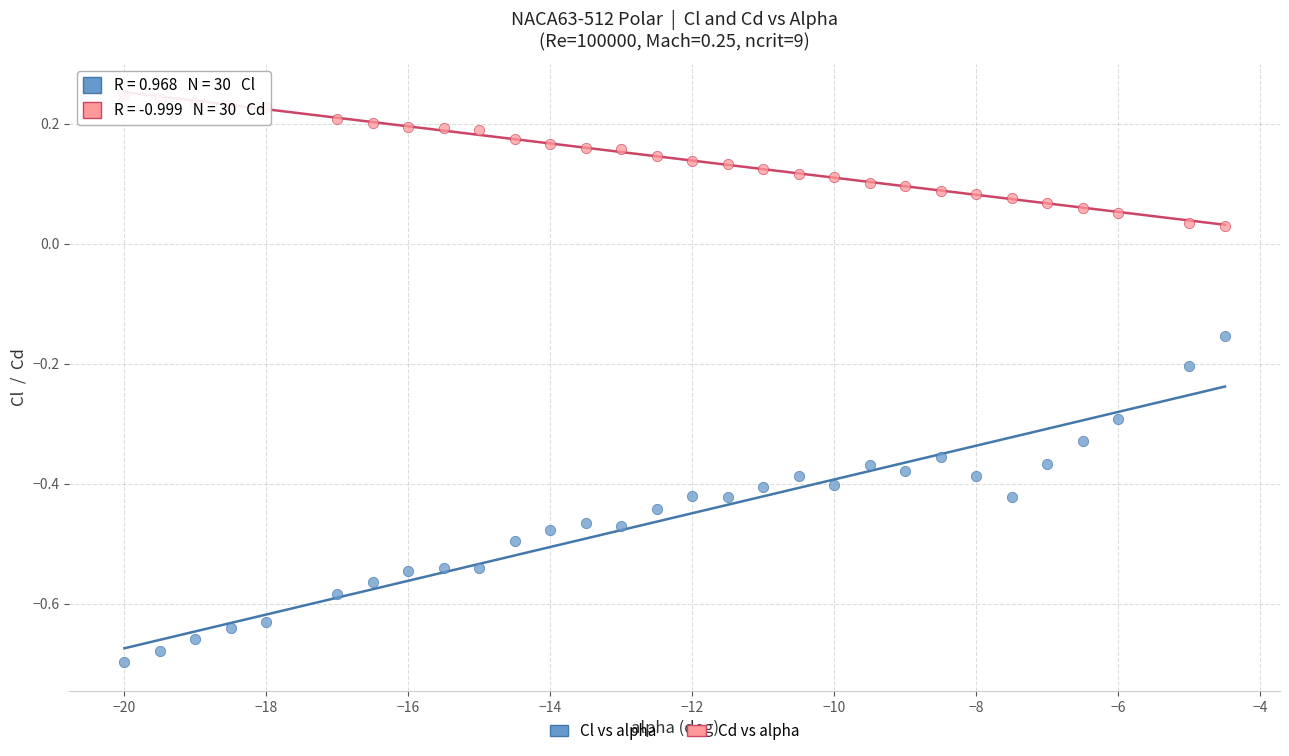

Which series reaches the minimum Y coordinate?

Cl vs alpha